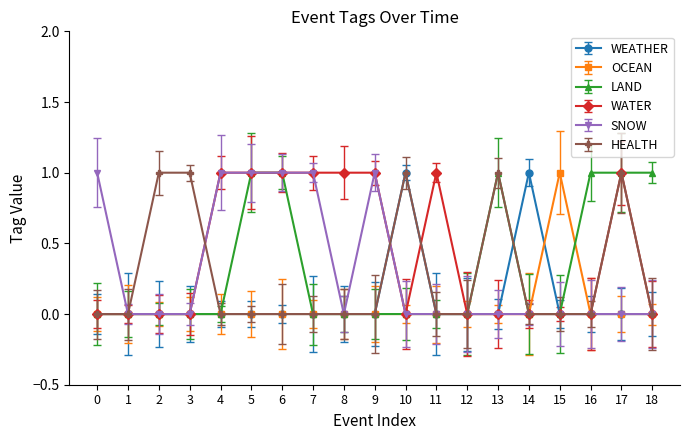

True or false: WEATHER has a value of 0 at 7.

True